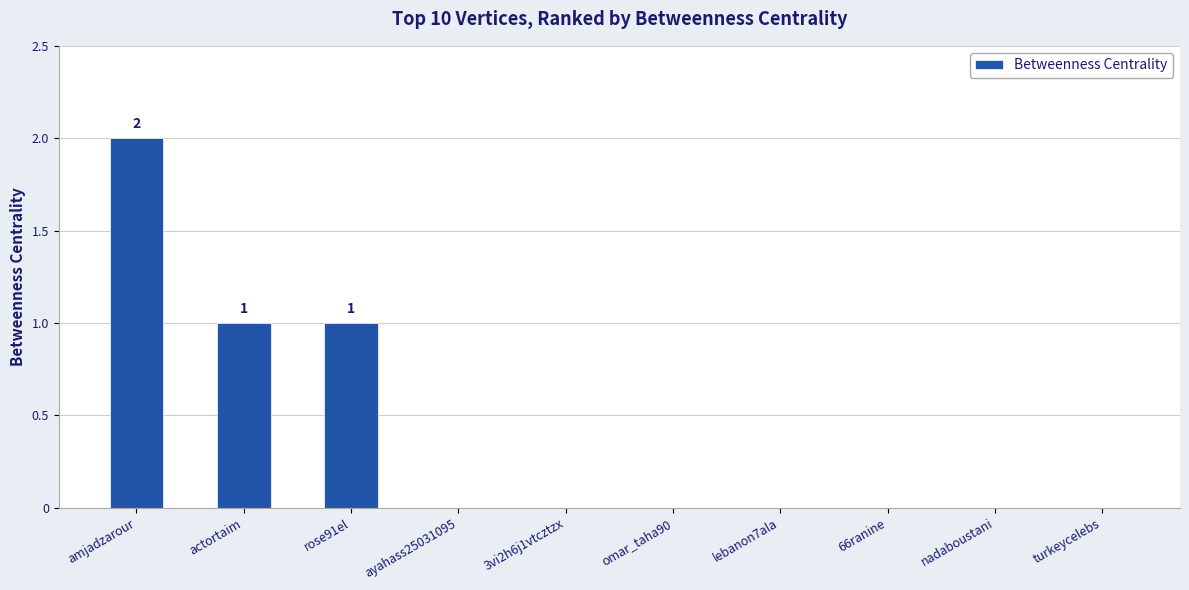

Is it true that the value at ayahass25031095 is 0?

True